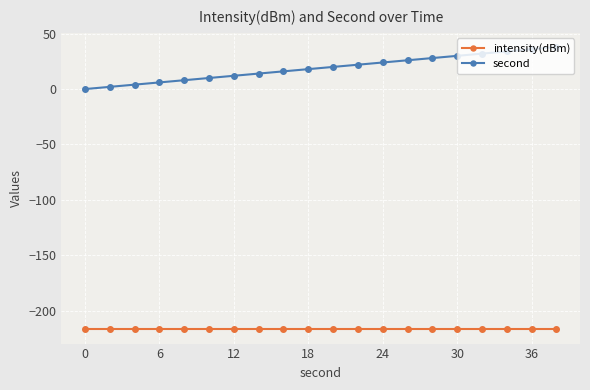

Which series has the largest range (max minus min)?

second